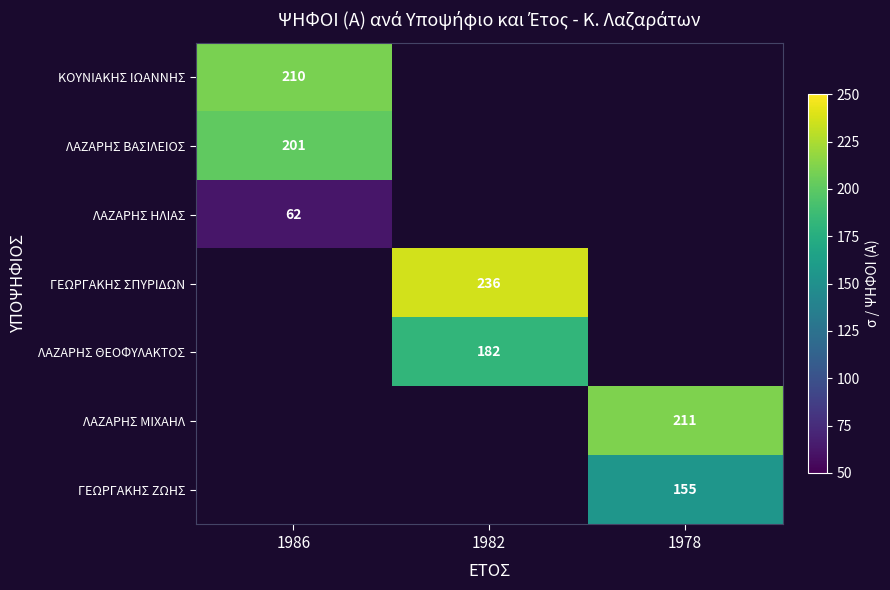

How many data points does each series have?

3